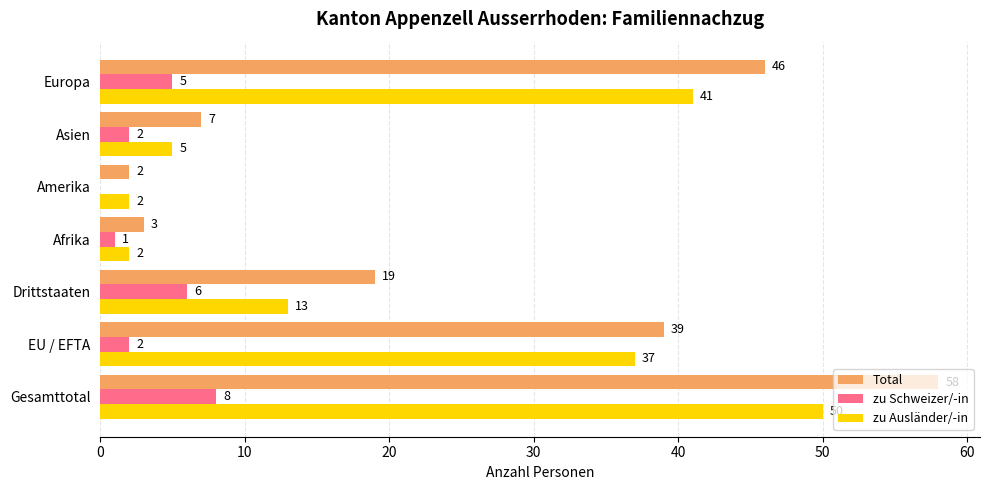

The zu Ausländer/-in series shows 37 at EU / EFTA. True or false?

True